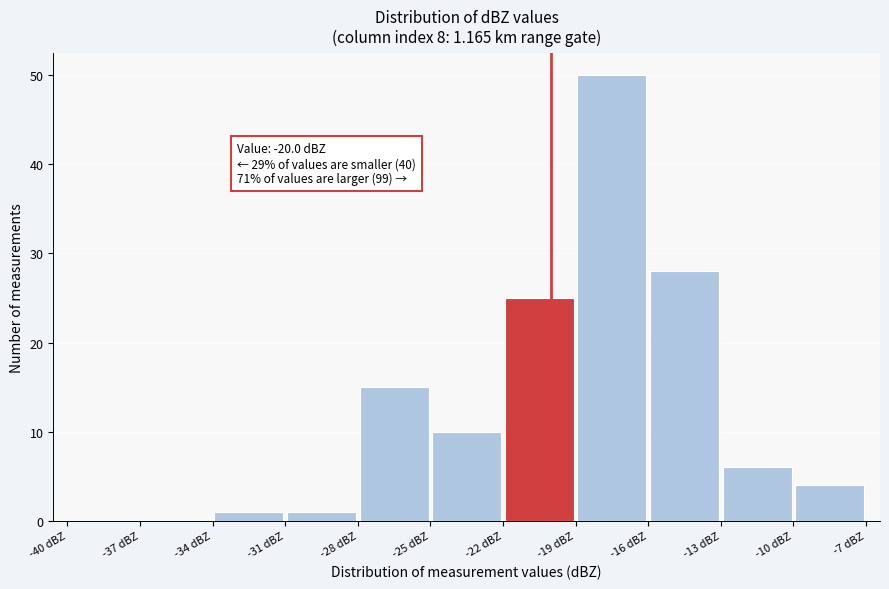

Which range on the x-axis has the tallest bar?

-19 to -16